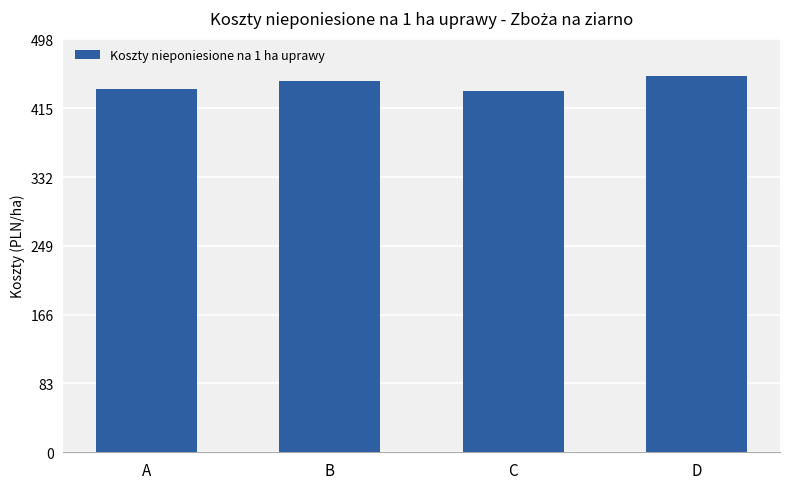

How many data points are less than 447?

2